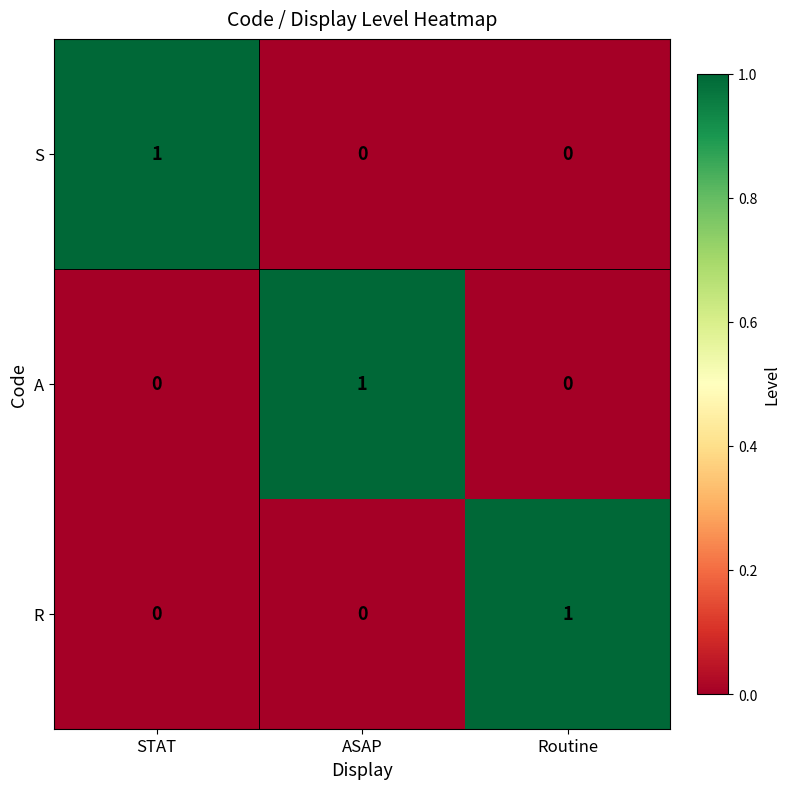

How many S values are between 0 and 1?

3